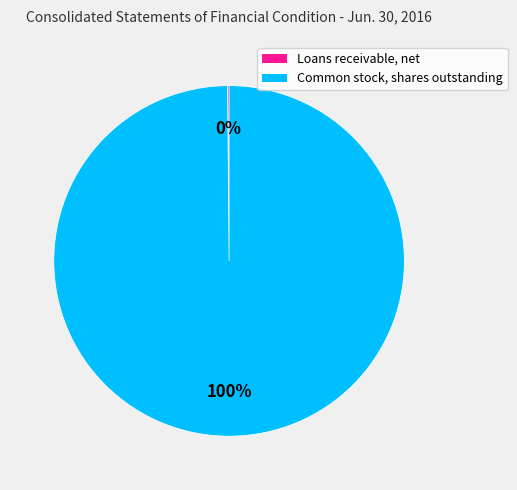

To the nearest percent, what percentage of the pie is Common stock, shares outstanding?

100%